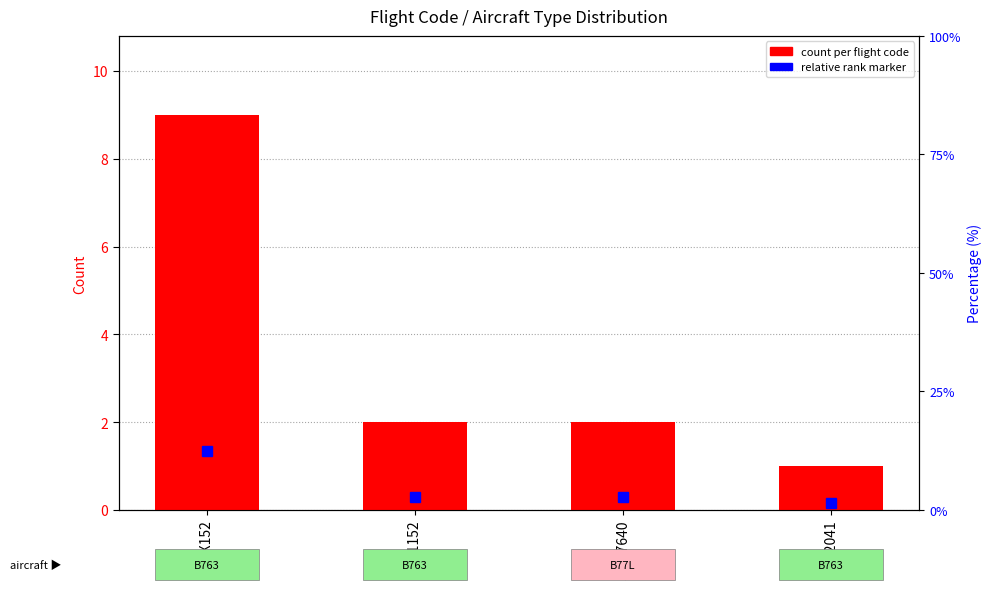

The value at ABX152 is 9. True or false?

True